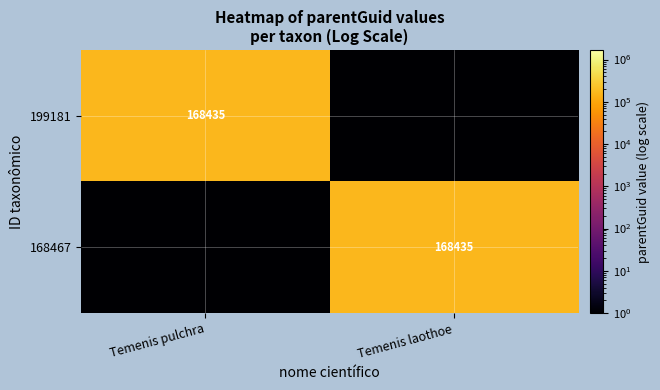

Is it true that 168467 equals 283579.3 at Temenis laothoe?

False